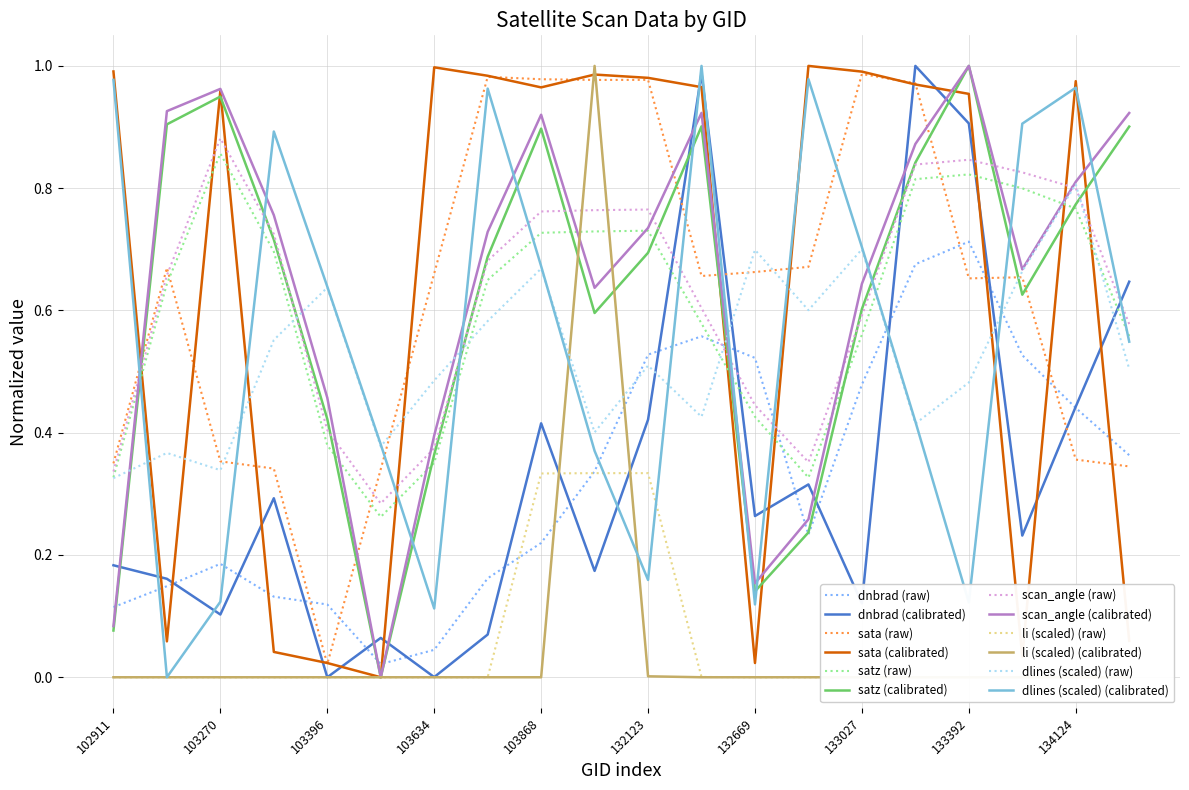

True or false: scan_angle (raw) and dnbrad (raw) intersect in this chart.

True